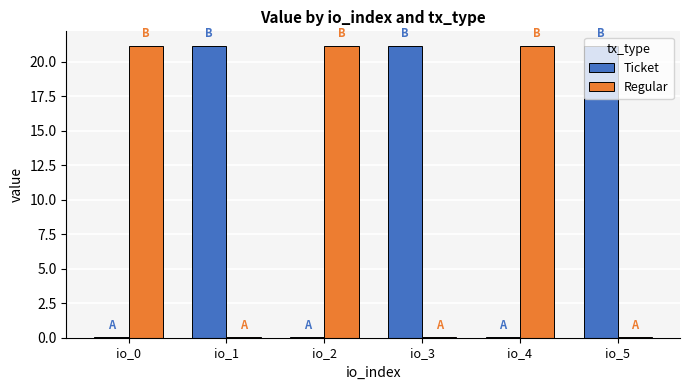

What is the highest value of the Ticket series?

21.2